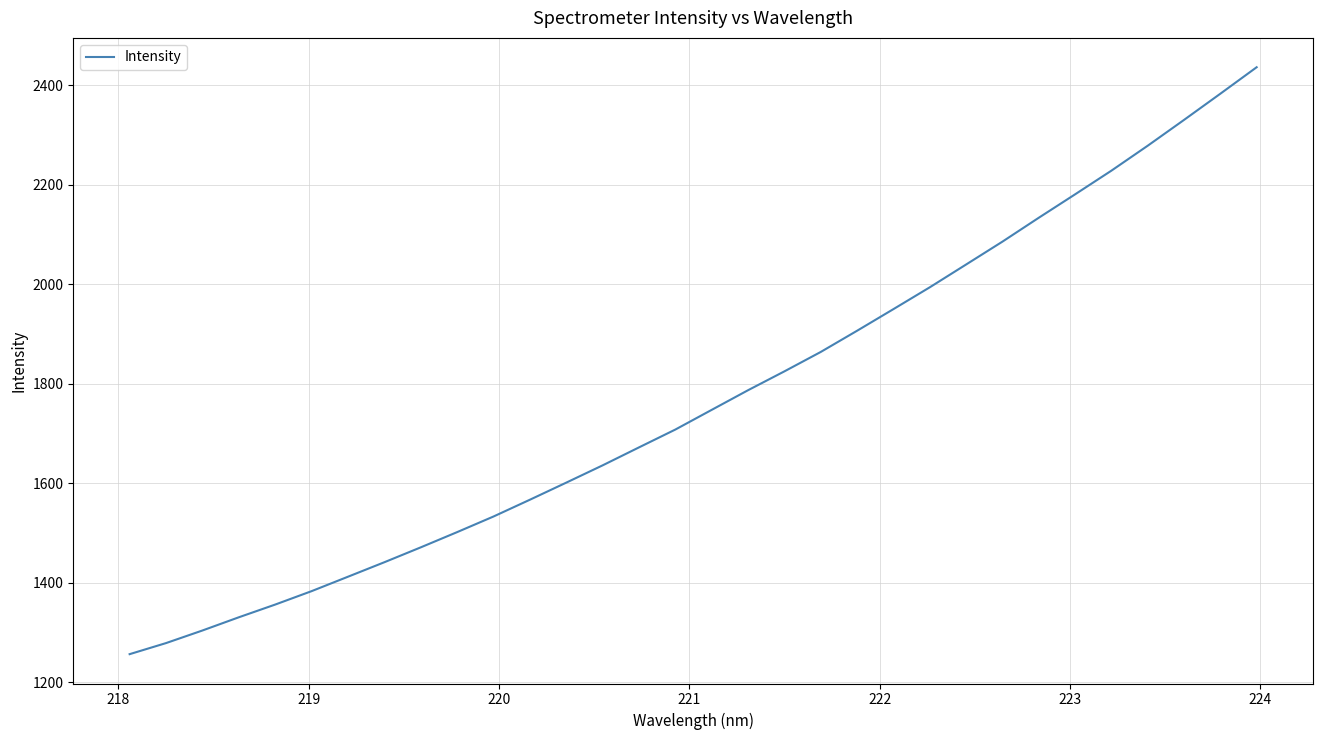

What is the greatest value displayed?

2436.1